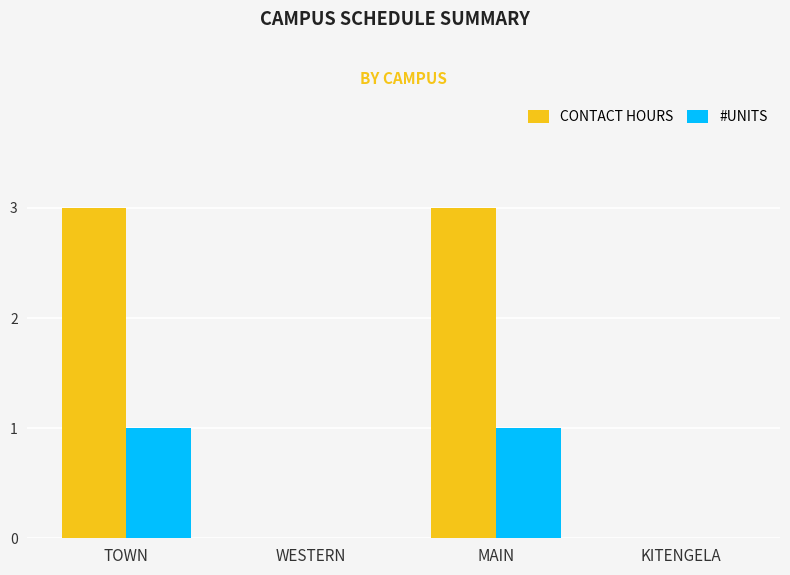

The CONTACT HOURS series shows 0 at WESTERN. True or false?

True